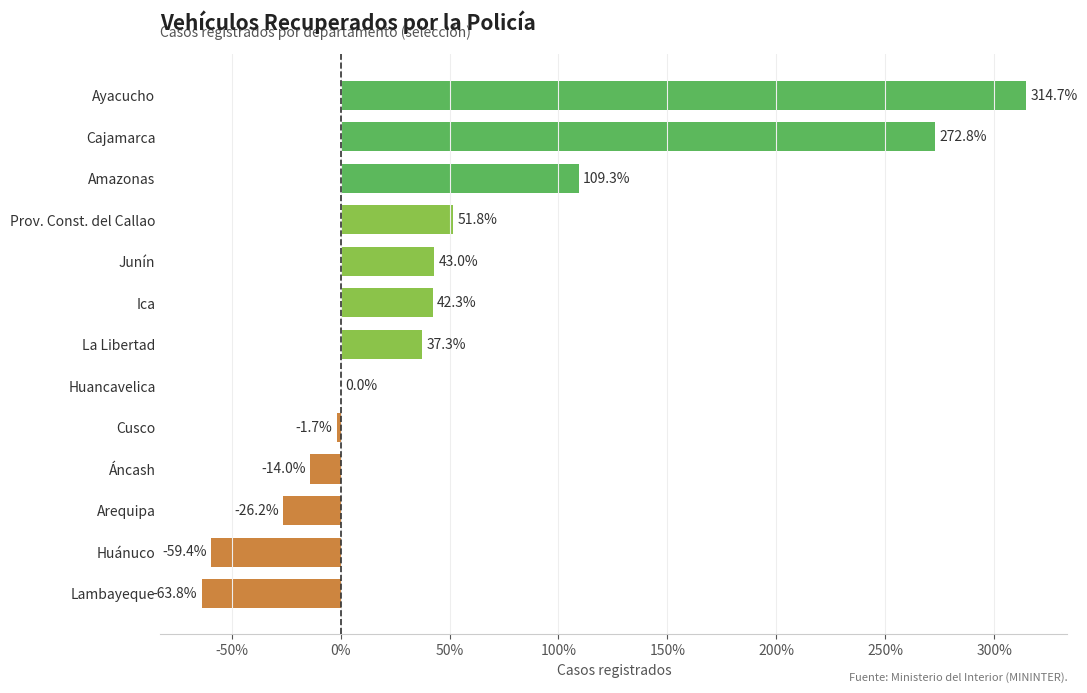

The chart shows a value of 42.3 at Ica. True or false?

True